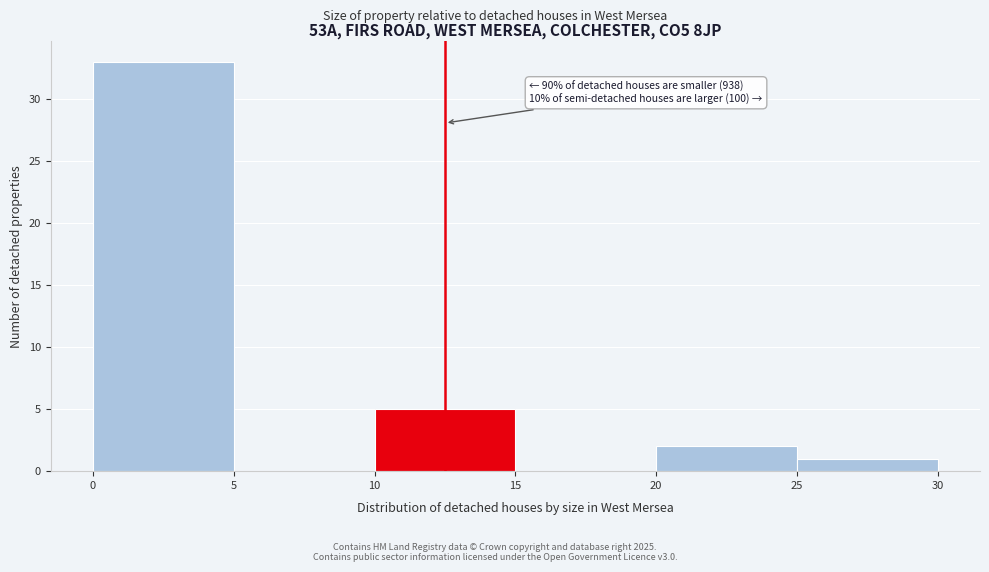

Over which range of the x-axis is the bar tallest?

0 to 5